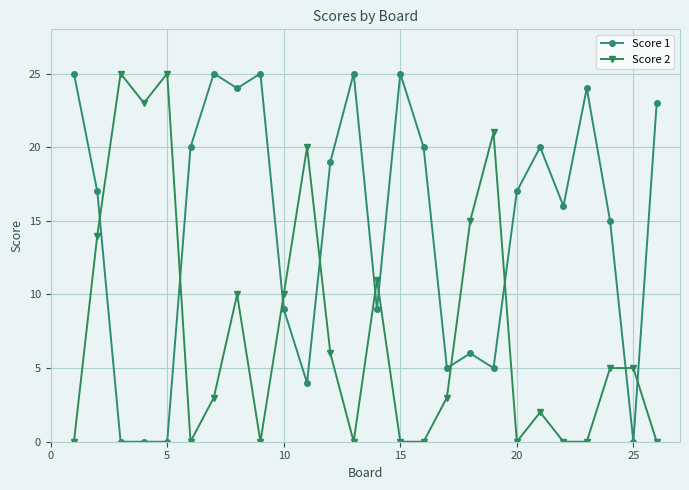

True or false: Score 1 and Score 2 intersect in this chart.

True